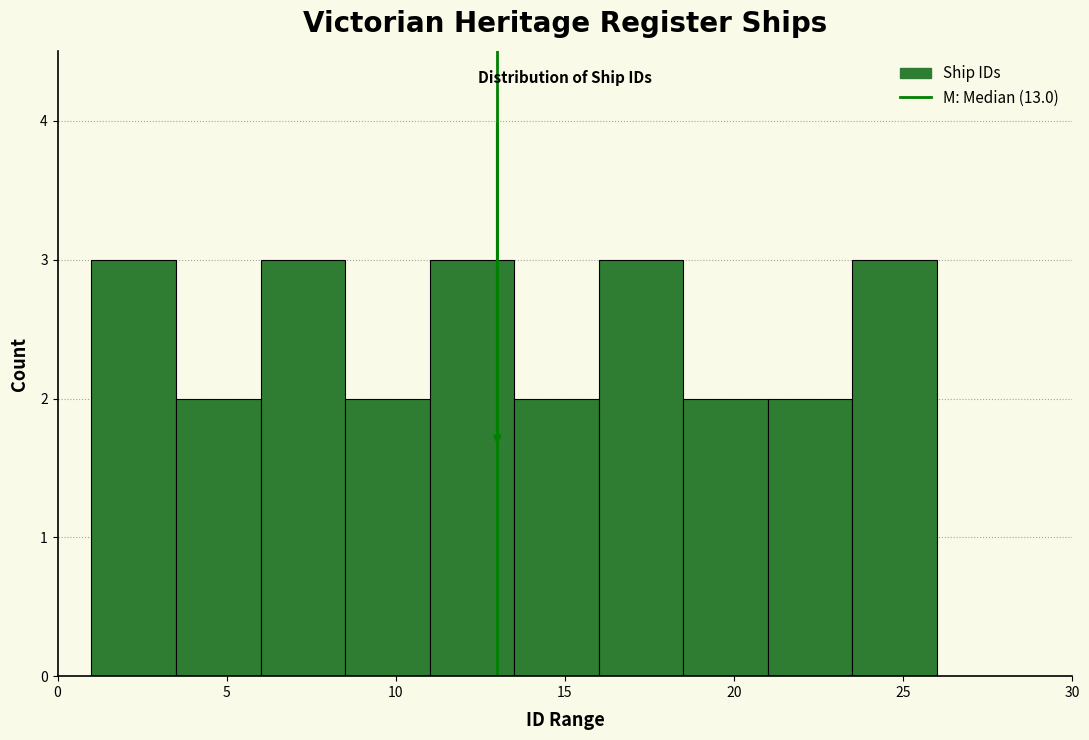

Reading left to right, list every bar in this chart as the range it spans on the x-axis followed by its height. The values are not printed on the chart, so give them approximately, as read against the axis.

1.0 to 3.5: 3
3.5 to 6.0: 2
6.0 to 8.5: 3
8.5 to 11.0: 2
11.0 to 13.5: 3
13.5 to 16.0: 2
16.0 to 18.5: 3
18.5 to 21.0: 2
21.0 to 23.5: 2
23.5 to 26.0: 3